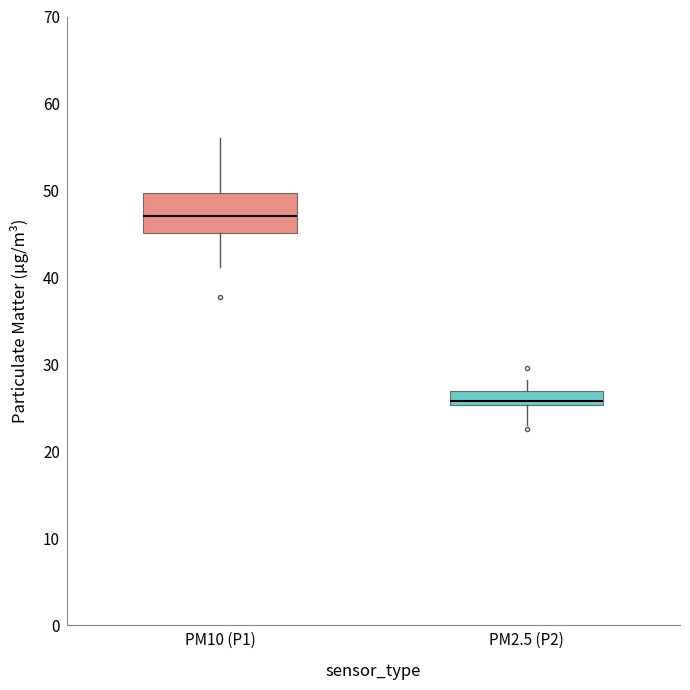

Which box's median line is the lowest?

PM2.5 (P2)